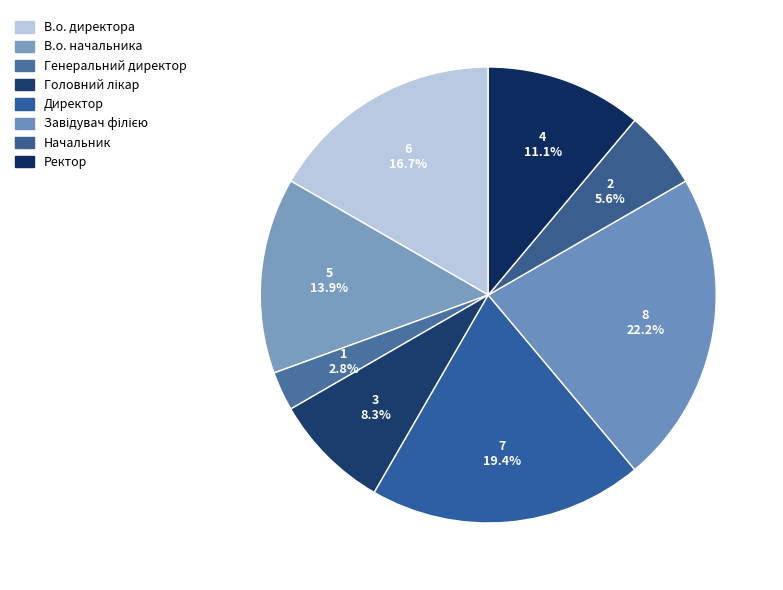

How much of the chart is everything except Генеральний директор?

97.2%